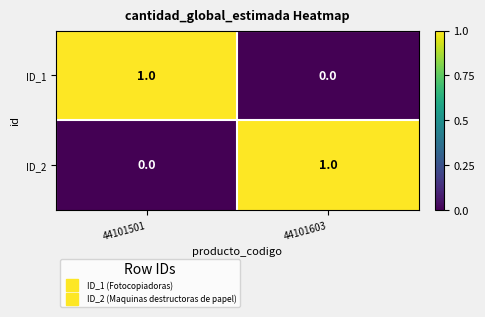

Is it true that ID_2 equals 0 at 44101501?

True